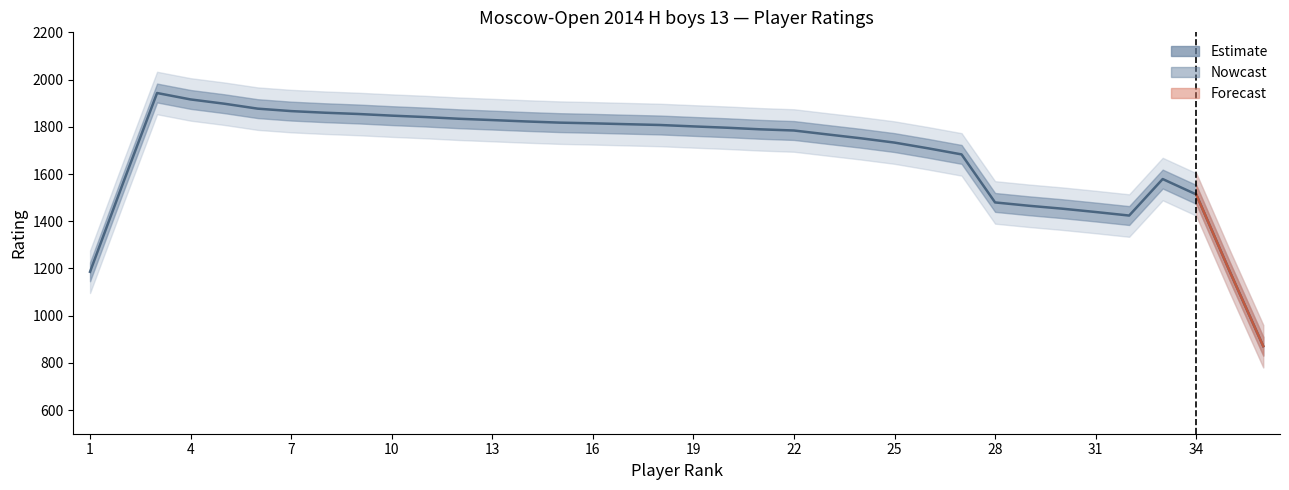

How many values are below 1810?

18